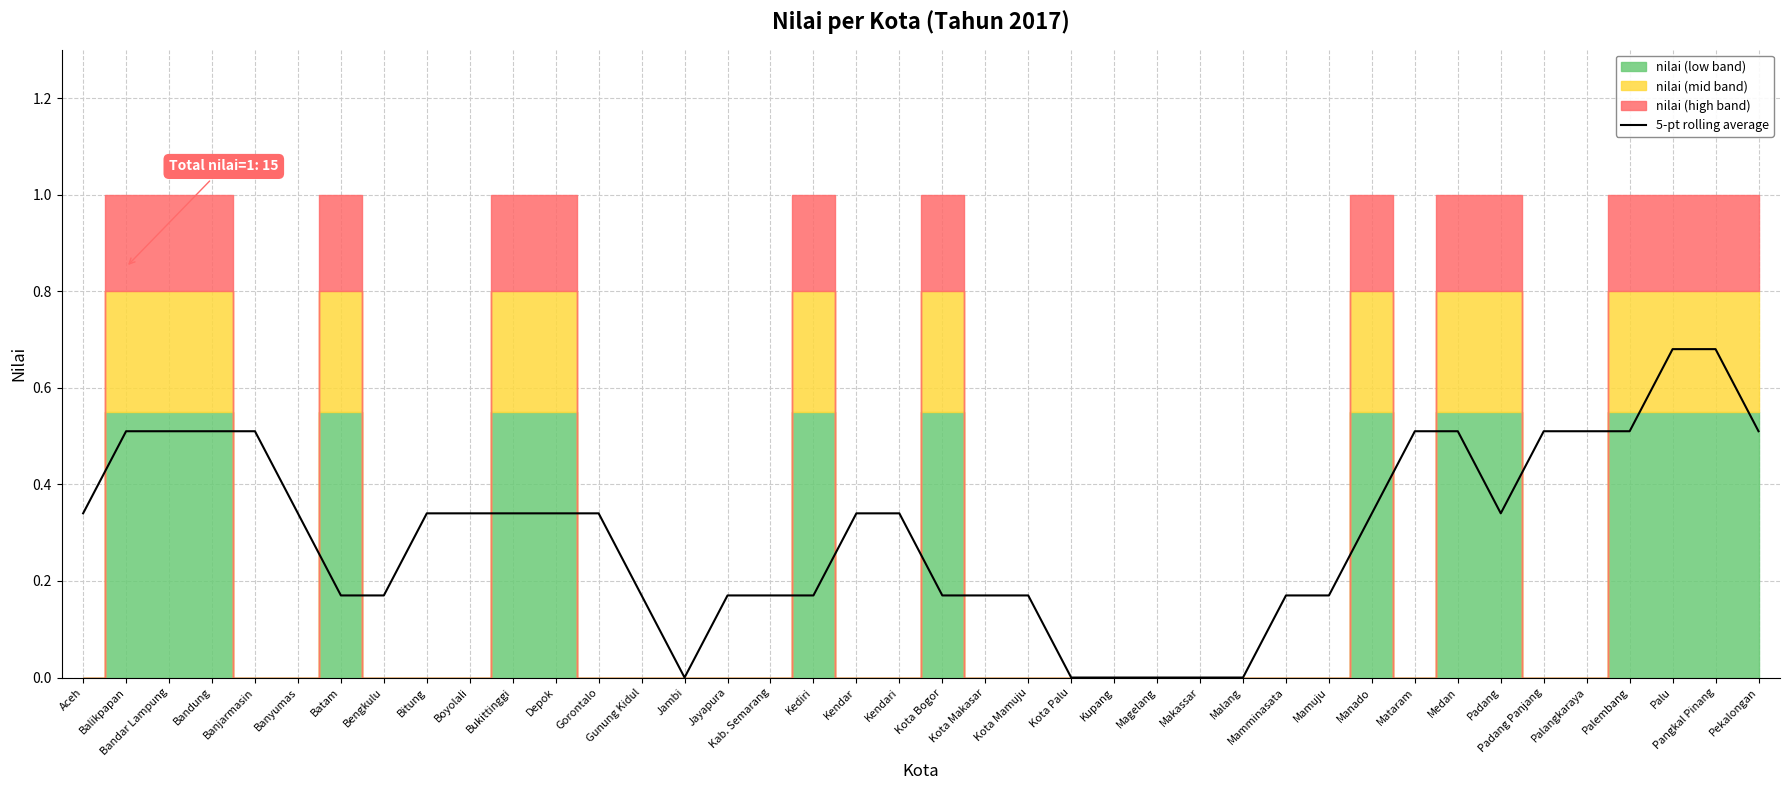

What is the label of the 17th point from the right?

Kota Palu